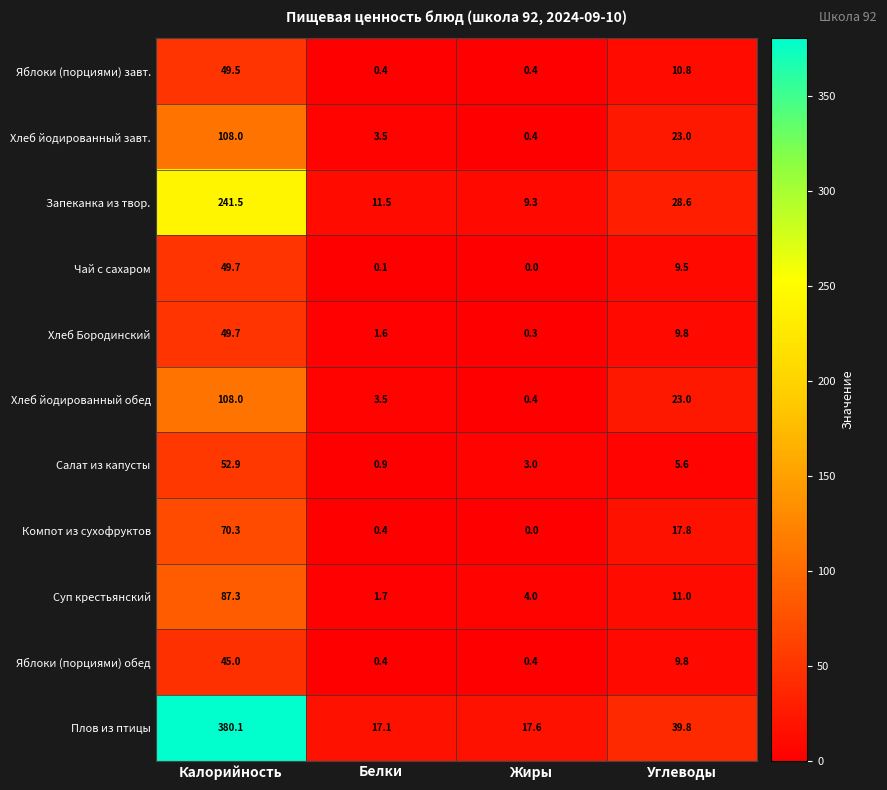

What is the sum of all Яблоки (порциями) обед values?

55.6